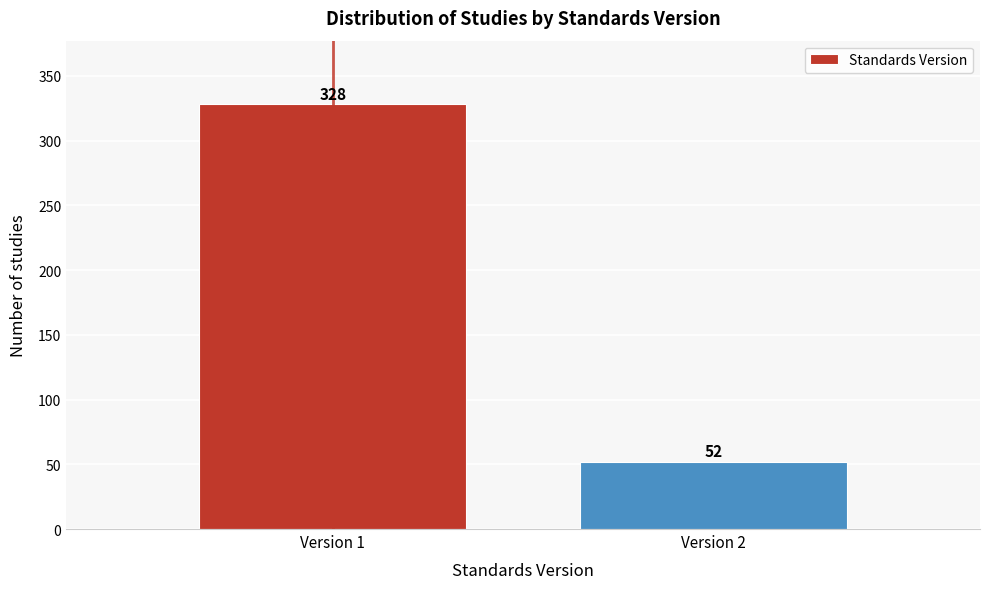

Reading left to right, transcribe all the data shown in this chart.

328	52